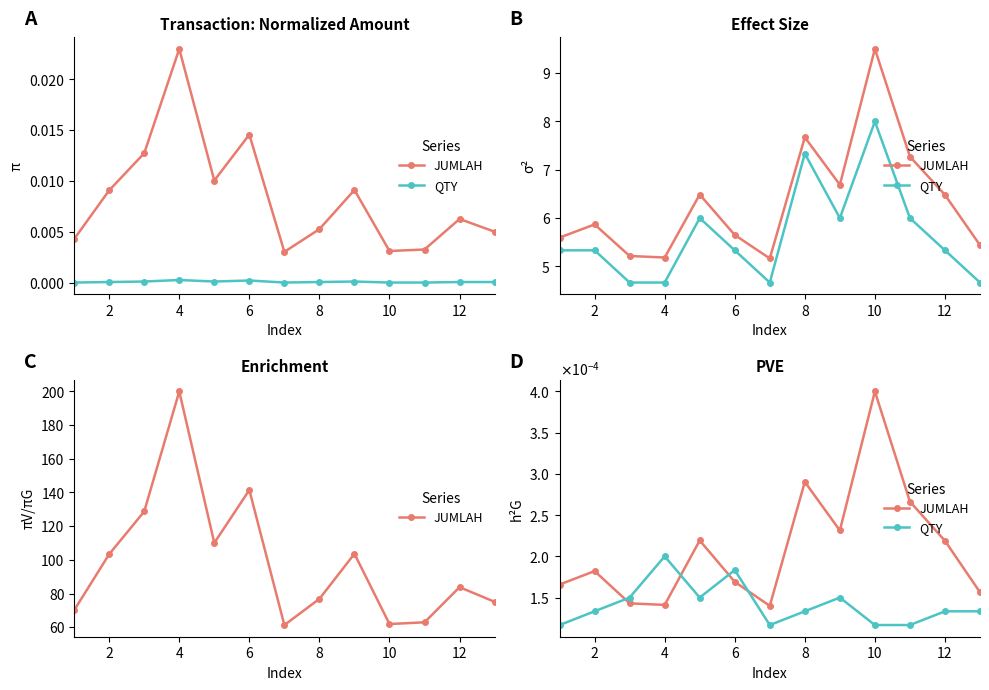

How many lines are shown in the chart?

2